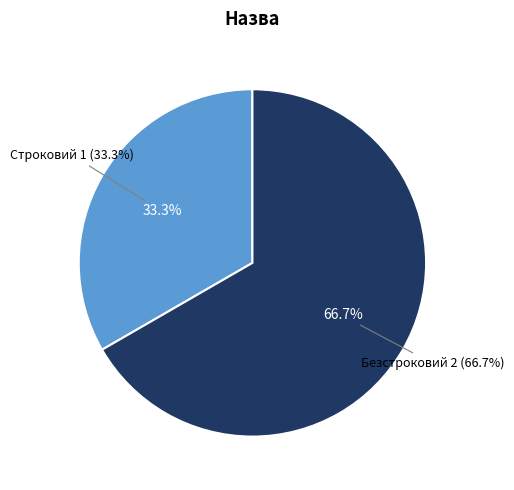

What portion of the pie excludes Безстроковий?

33.3%